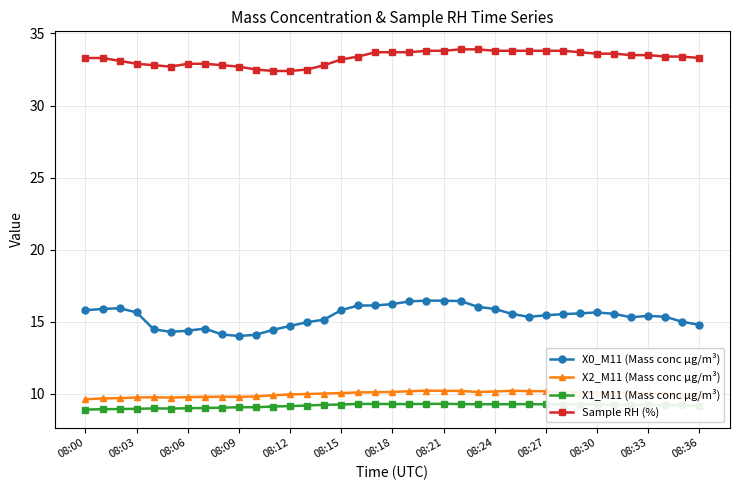

What is the minimum value for X0_M11 (Mass conc μg/m³)?

14.0